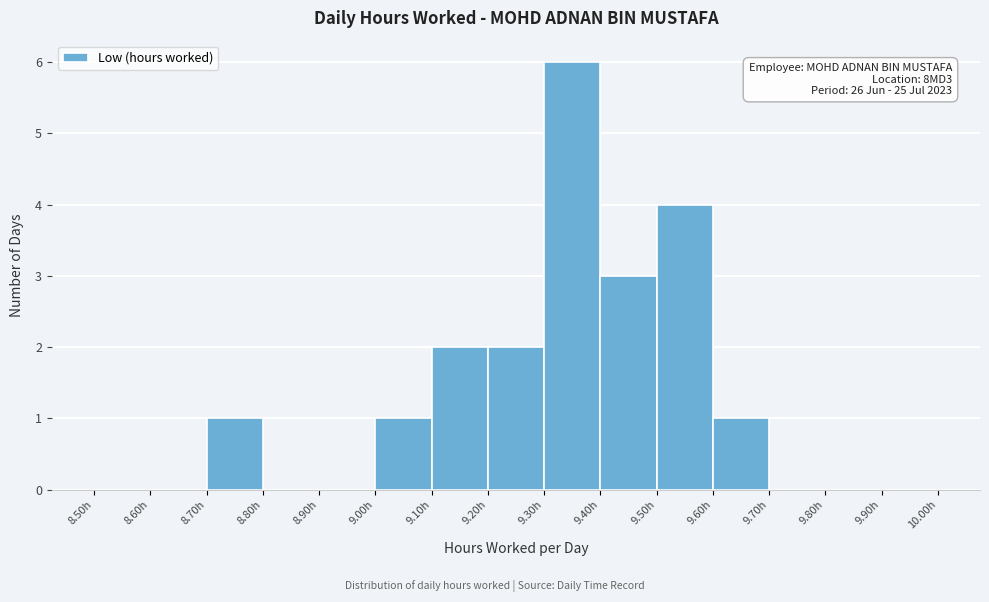

Over which range of the x-axis is the bar tallest?

9.3 to 9.4